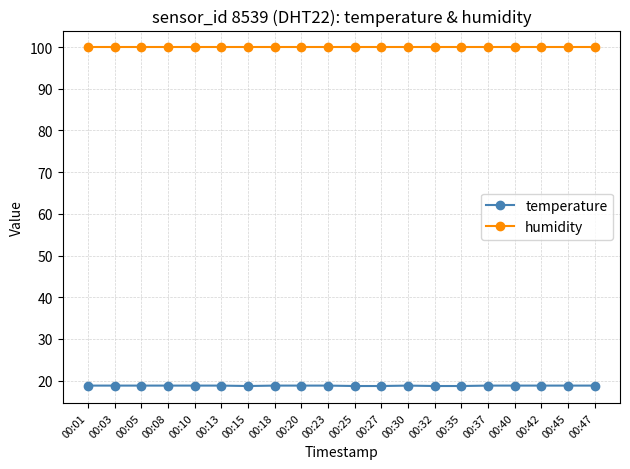

Does the chart display data point markers on the line(s)?

Yes